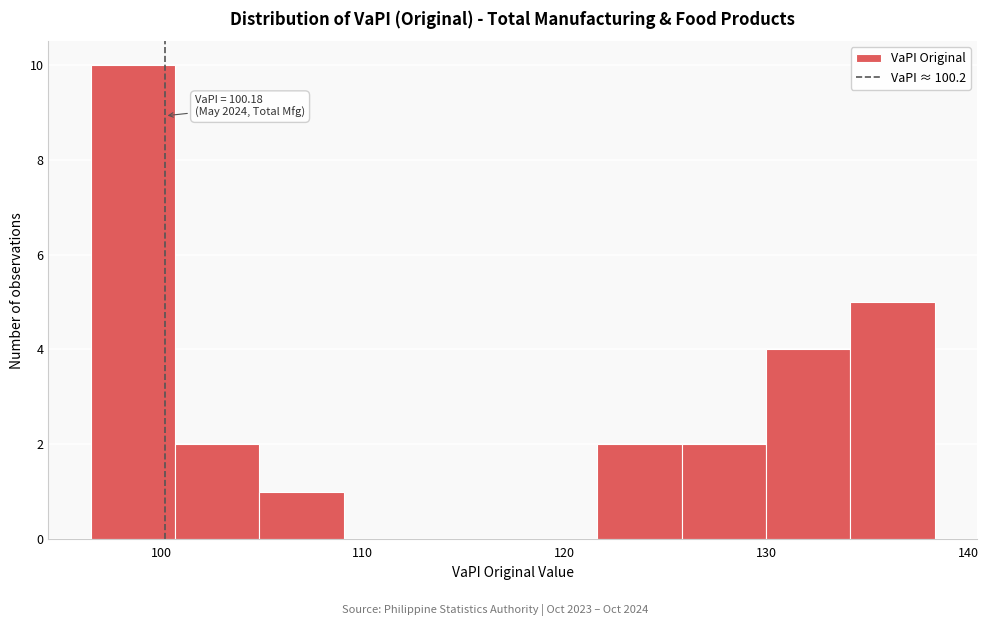

Which range on the x-axis has the tallest bar?

97 to 101